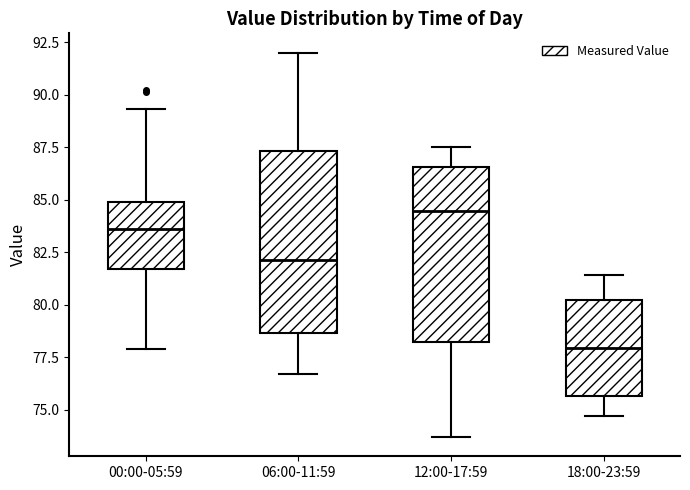

Reading left to right, read every box against the y-axis: the position of its median line, the range the box covers, and the ends of its whiskers. The values are not printed on the chart, so give them approximately, as read against the axis.

00:00-05:59: median 83.5, box 81.5 to 85.0, whiskers 78.0 to 89.5
06:00-11:59: median 82.0, box 78.5 to 87.5, whiskers 76.5 to 92.0
12:00-17:59: median 84.5, box 78.0 to 86.5, whiskers 73.5 to 87.5
18:00-23:59: median 78.0, box 75.5 to 80.0, whiskers 74.5 to 81.5